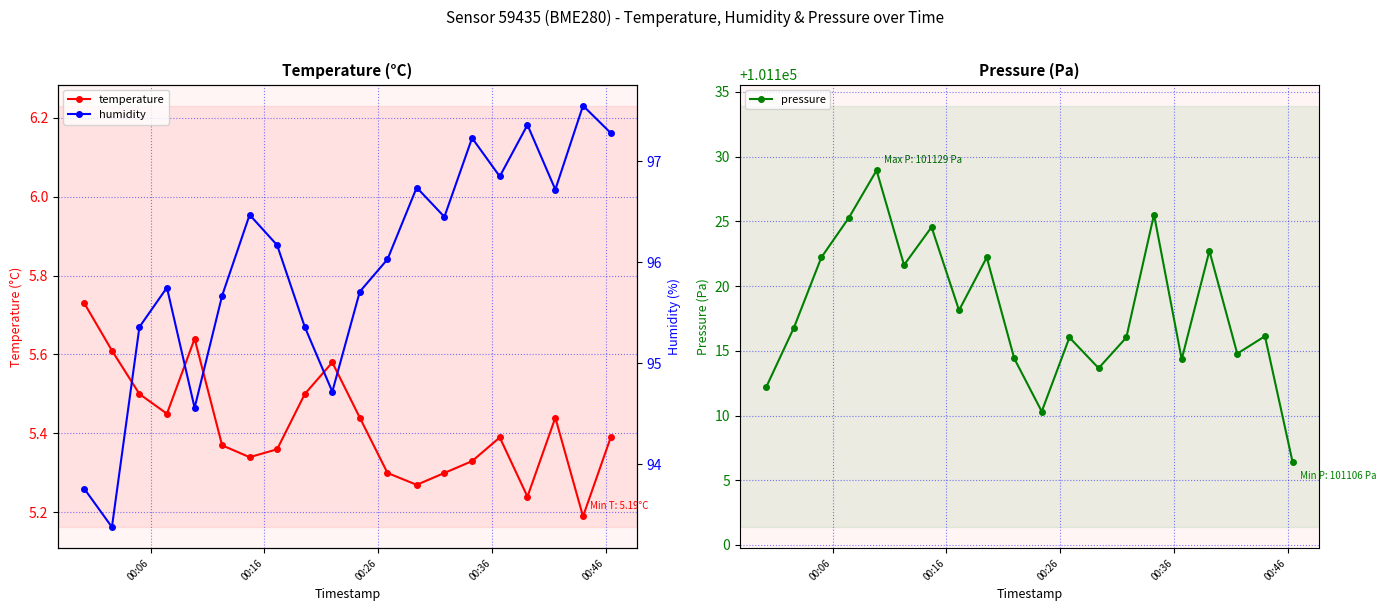

Count the temperature values in the range 5 to 6.

20